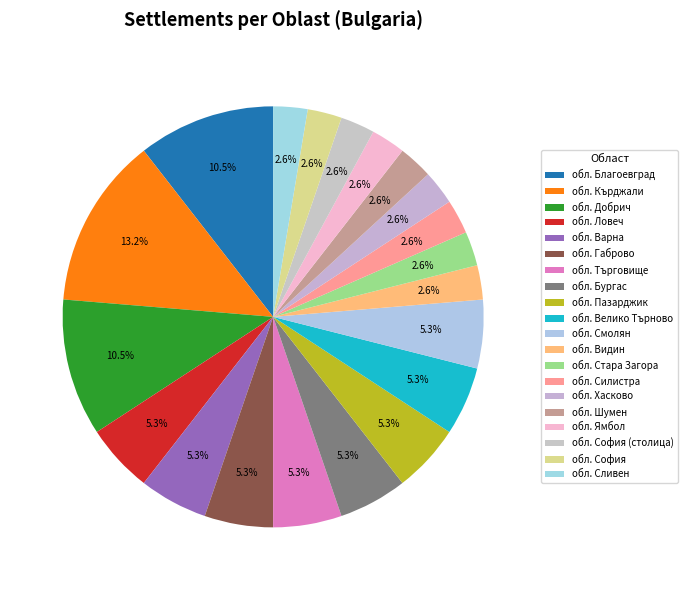

How many slices are in this pie chart?

20